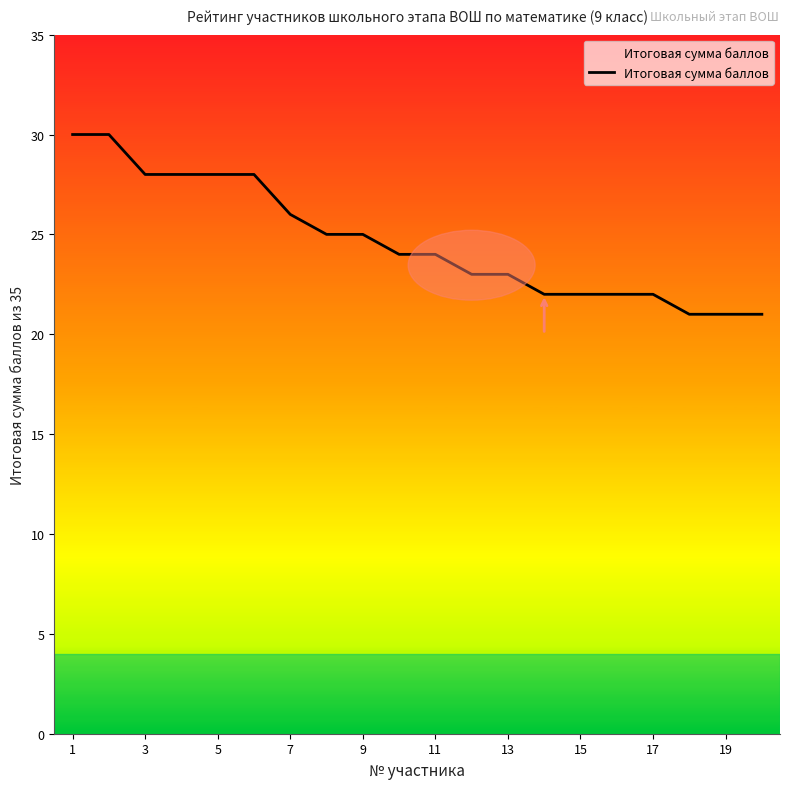

How many lines are shown in the chart?

1